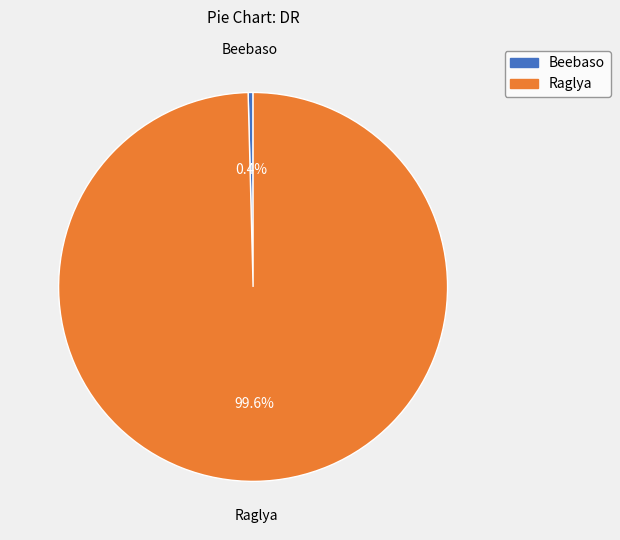

Is it true that Beebaso is 0% of the pie?

True